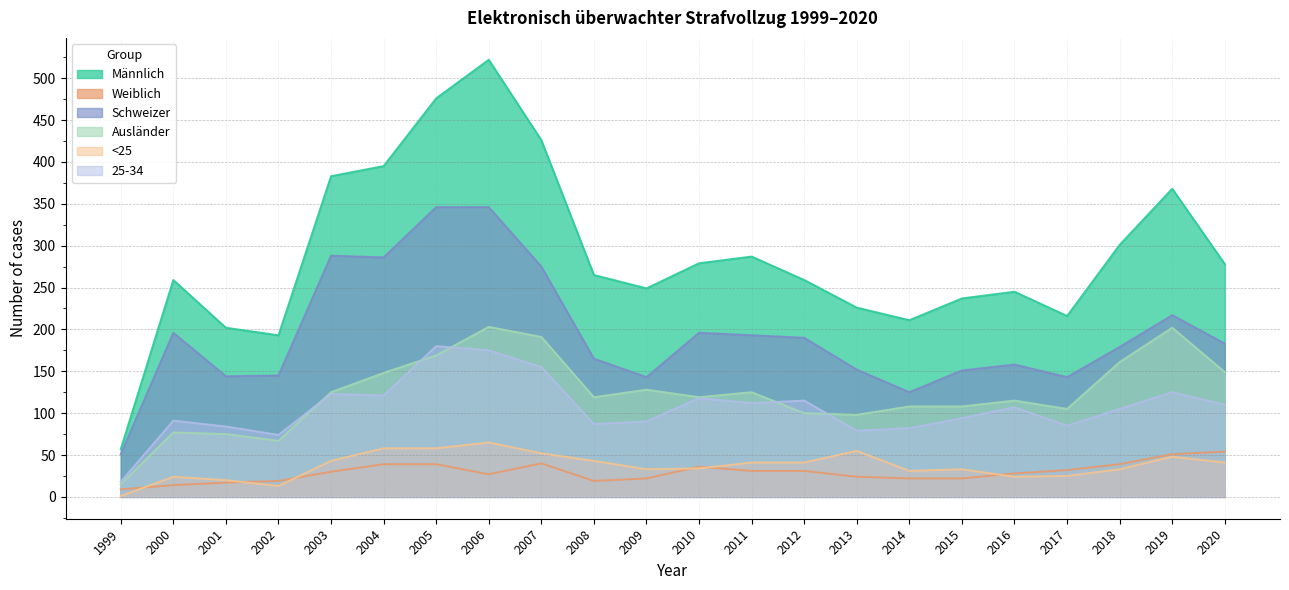

What is the difference between the highest and lowest values at 2020?

237